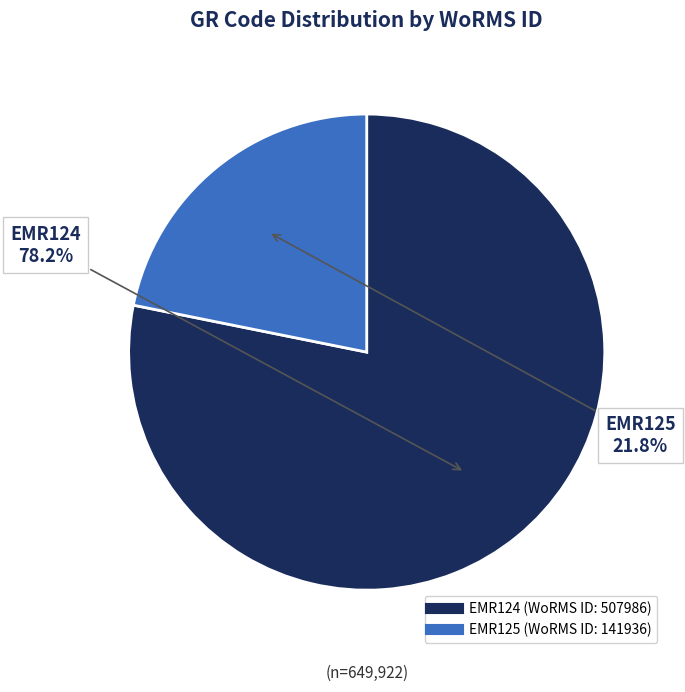

To the nearest percent, what is the average slice percentage?

50%